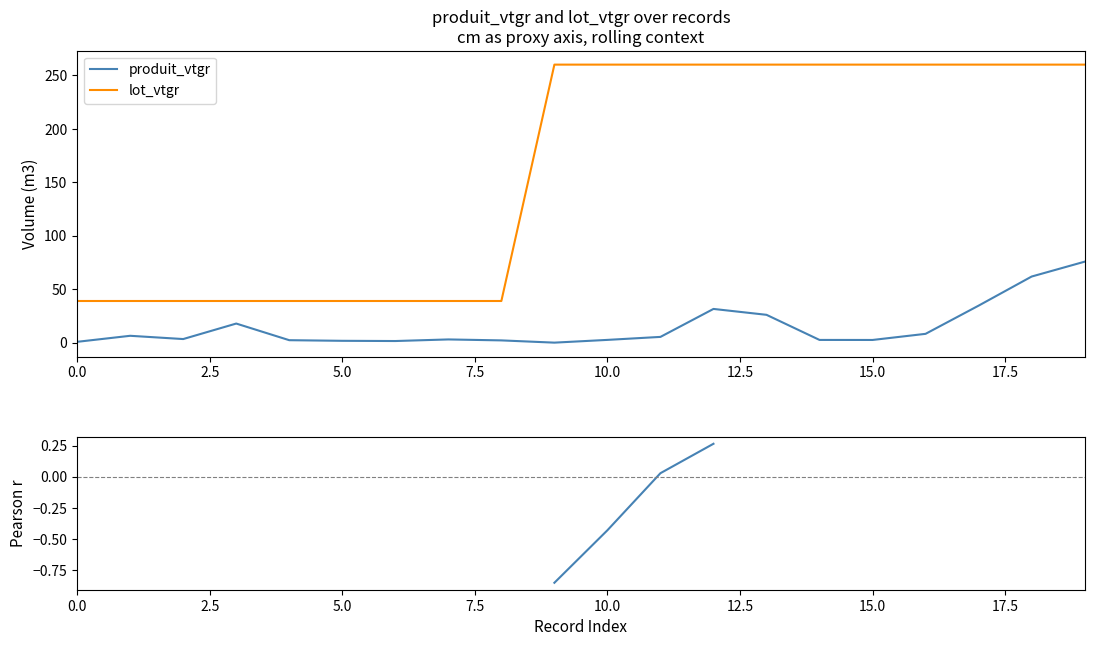

How many data points in rolling corr (w=5) are above 0?

2